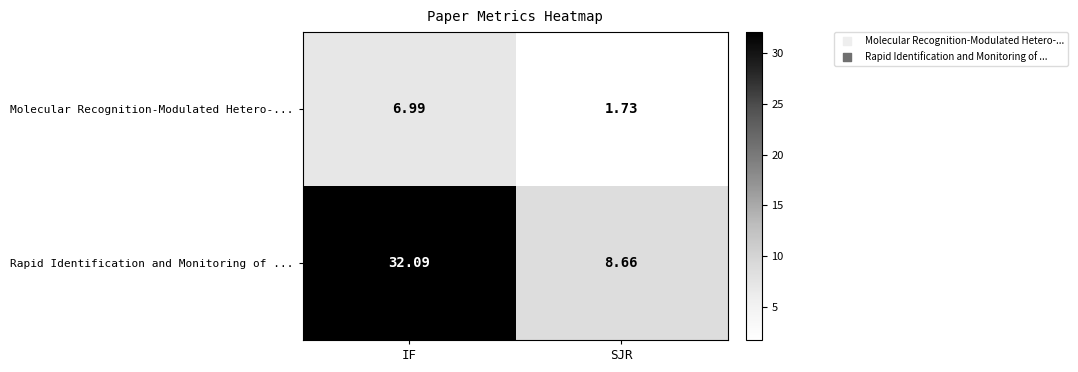

How many data points in Rapid Identification and Monitoring of ... are above 32?

1